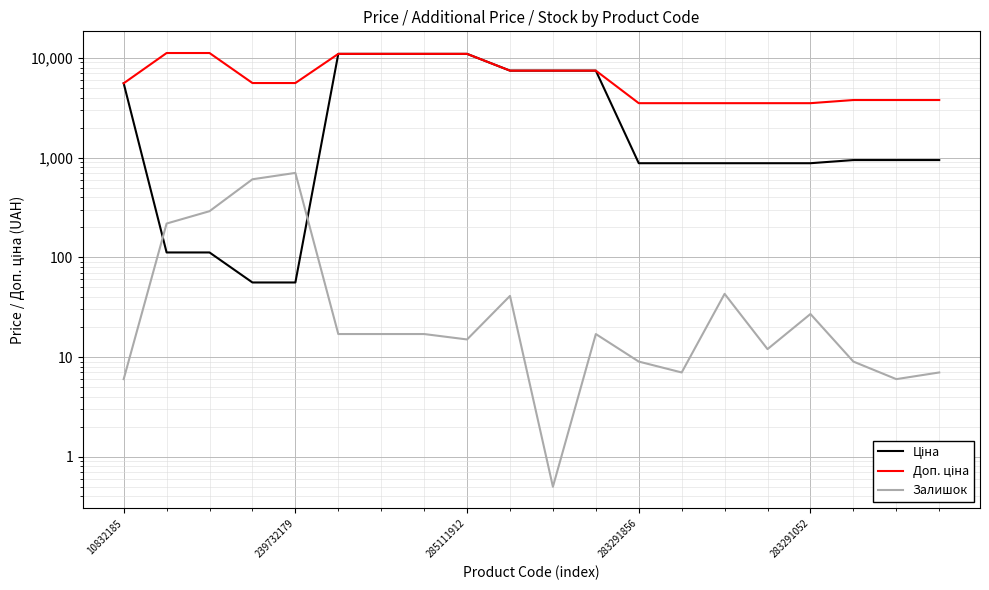

List the series in order of their peak value, lowest first.

Залишок, Ціна, Доп. ціна